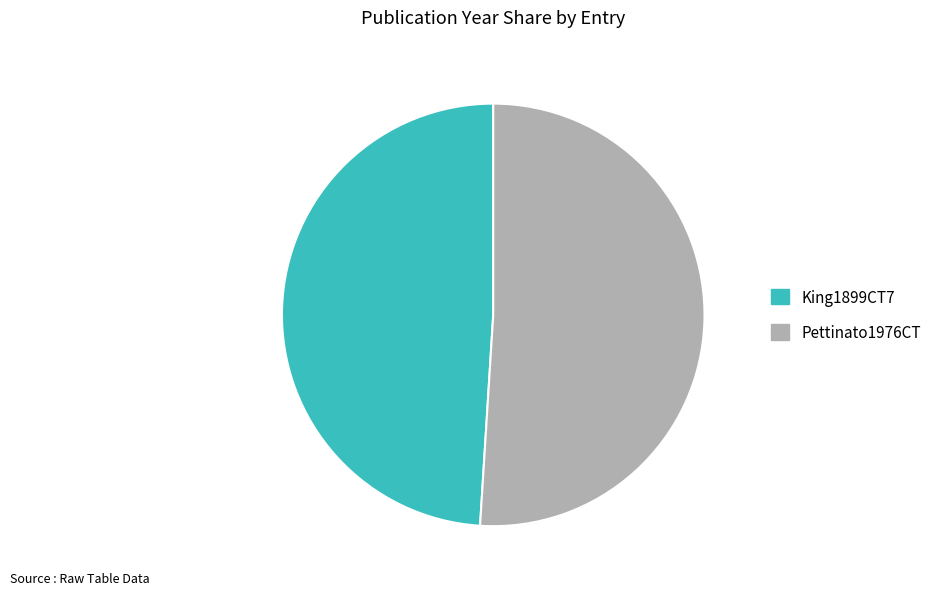

Which category accounts for the majority?

Pettinato1976CT